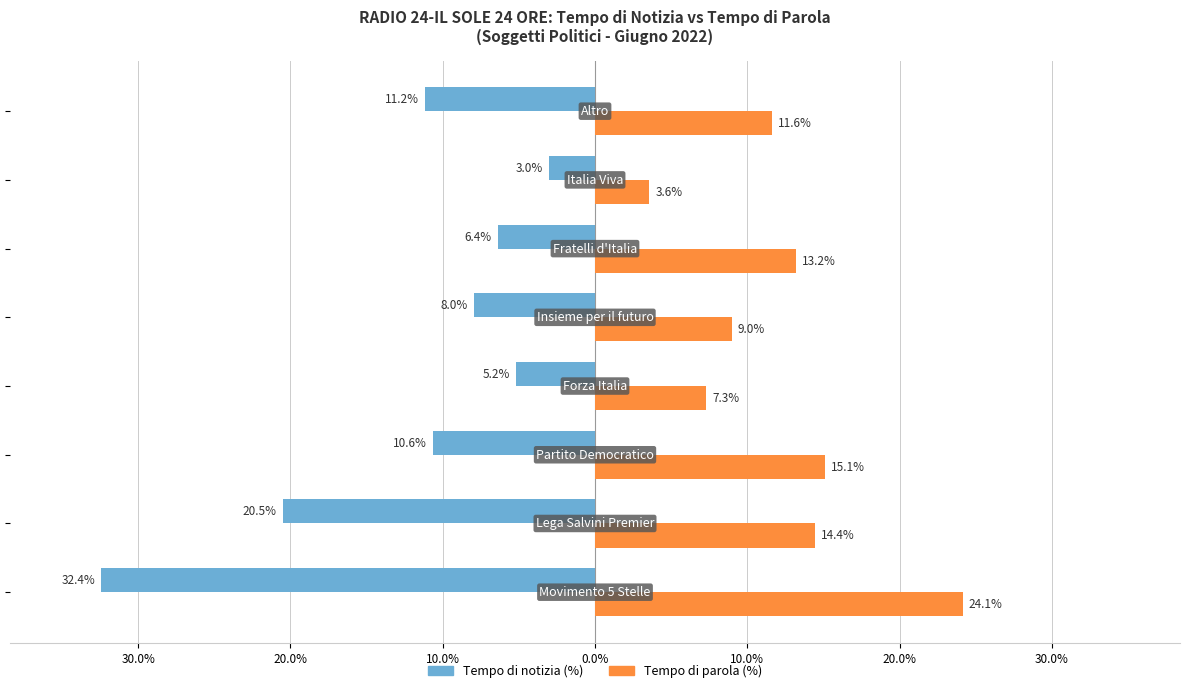

What are all the series names shown in the legend?

Tempo di notizia (%), Tempo di parola (%)